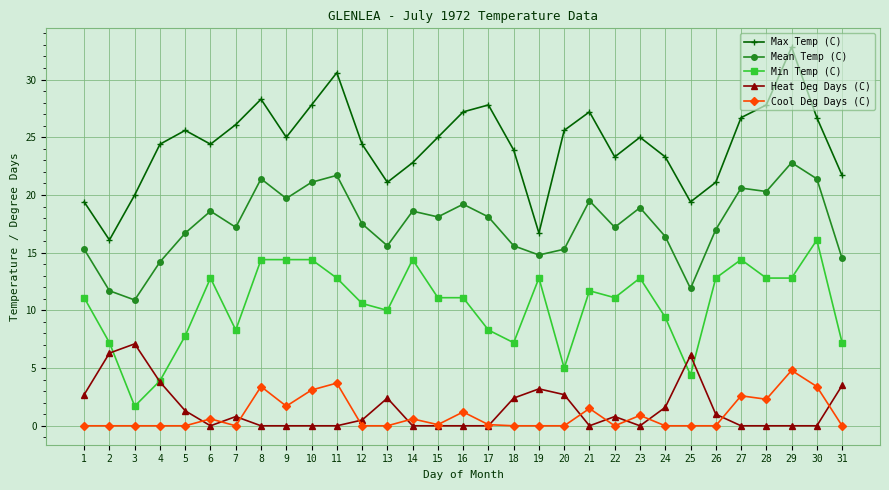

What is the spread (max minus min) of values at 7?

26.1